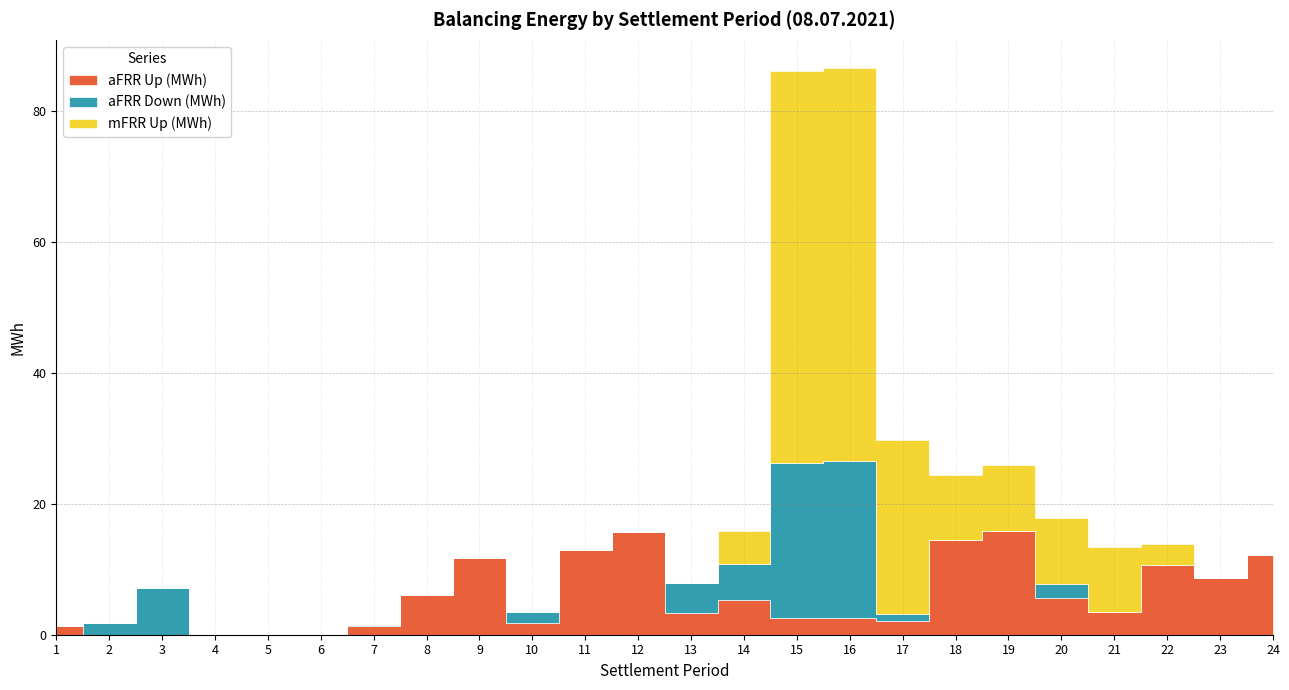

What is the greatest value displayed?

60.0